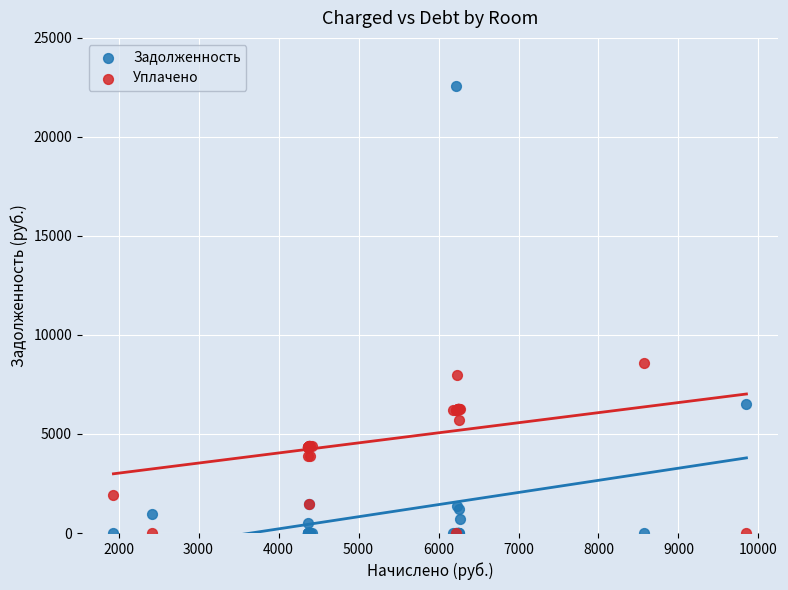

Which series has the widest spread of Y values?

Задолженность